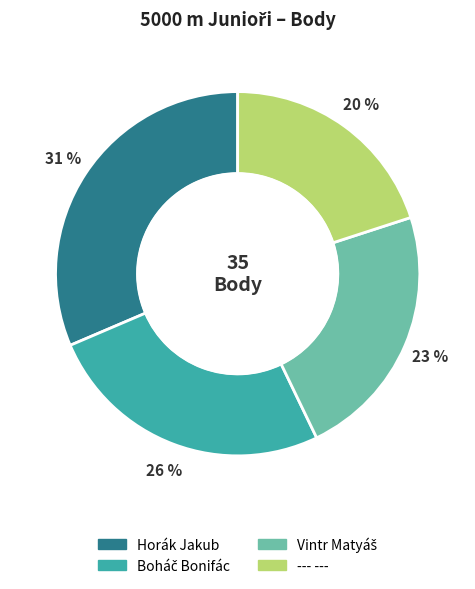

To the nearest percent, what portion does --- --- represent?

20%